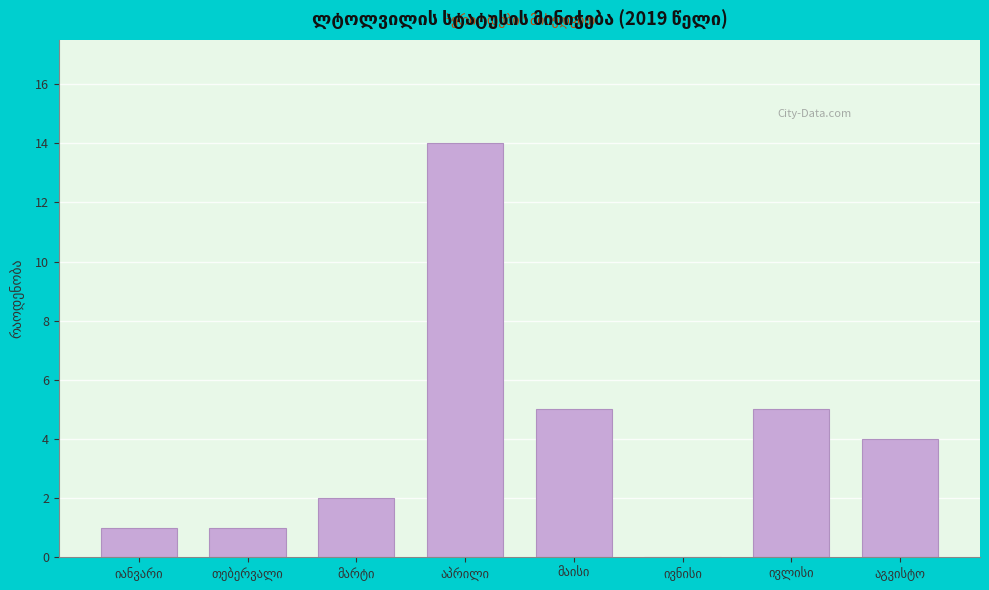

What is the maximum value shown in the chart?

14